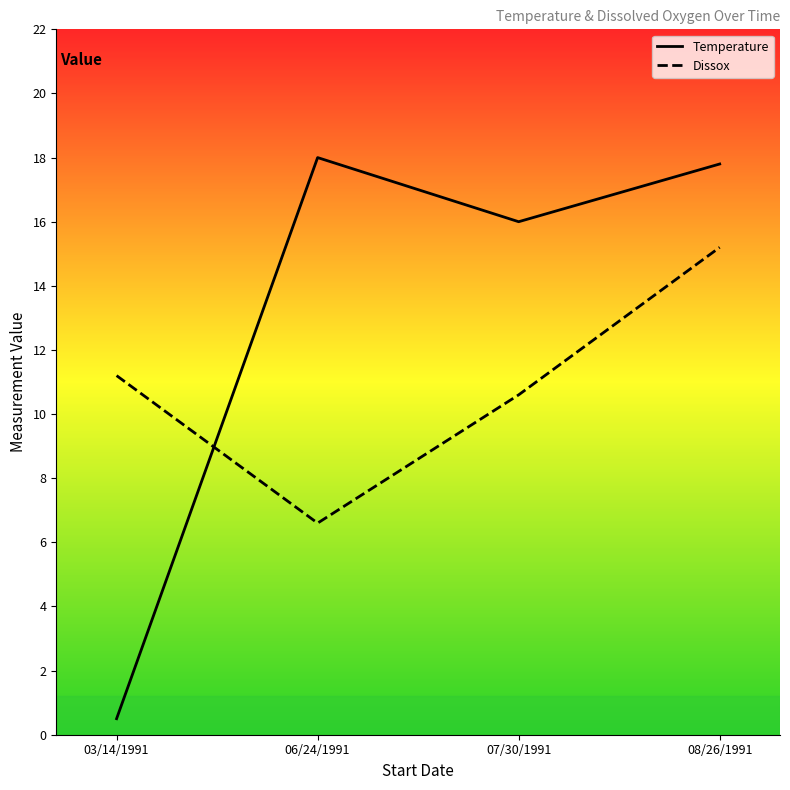

What is the highest value of the Dissox series?

15.2